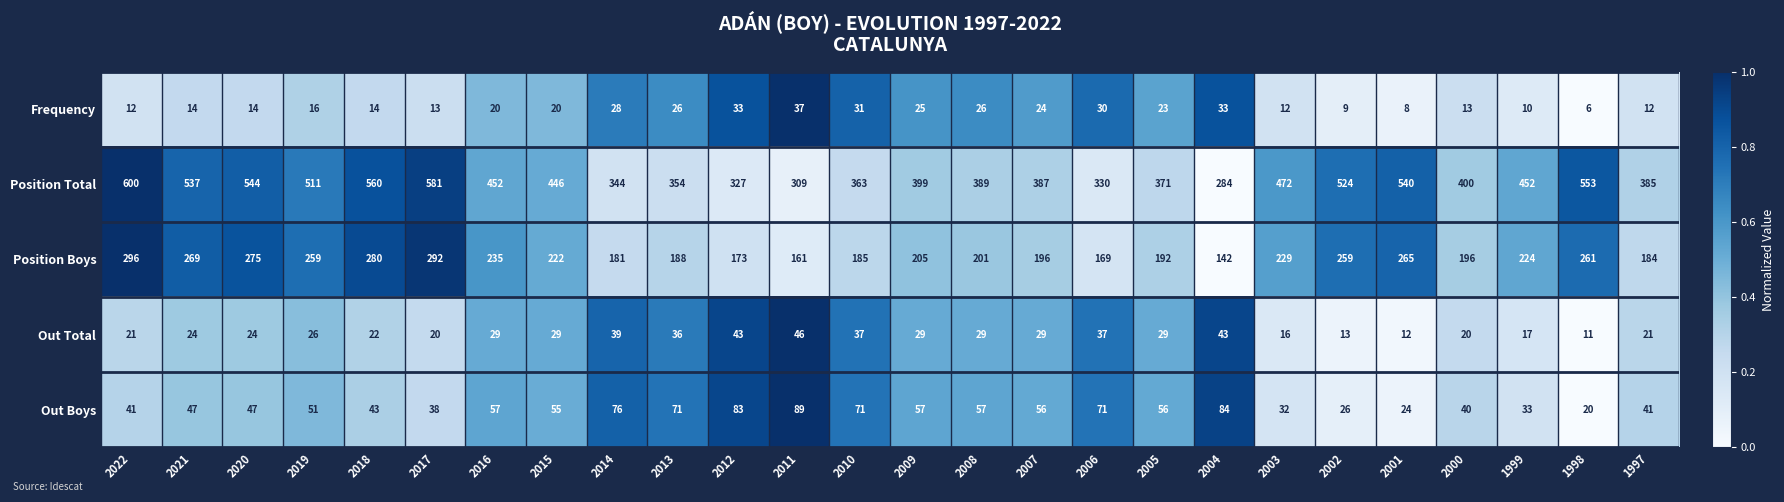

Rank the series at 2011 from highest to lowest value.

Position Total, Position Boys, Out Boys, Out Total, Frequency